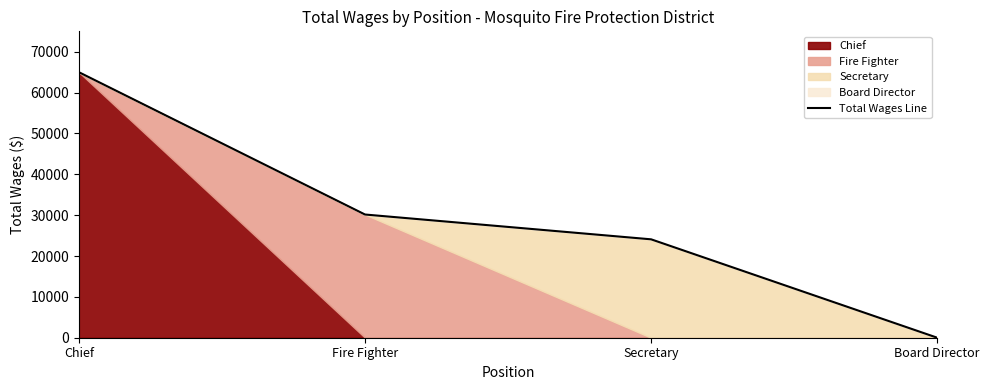

What is the difference between the maximum and second lowest values?

40914